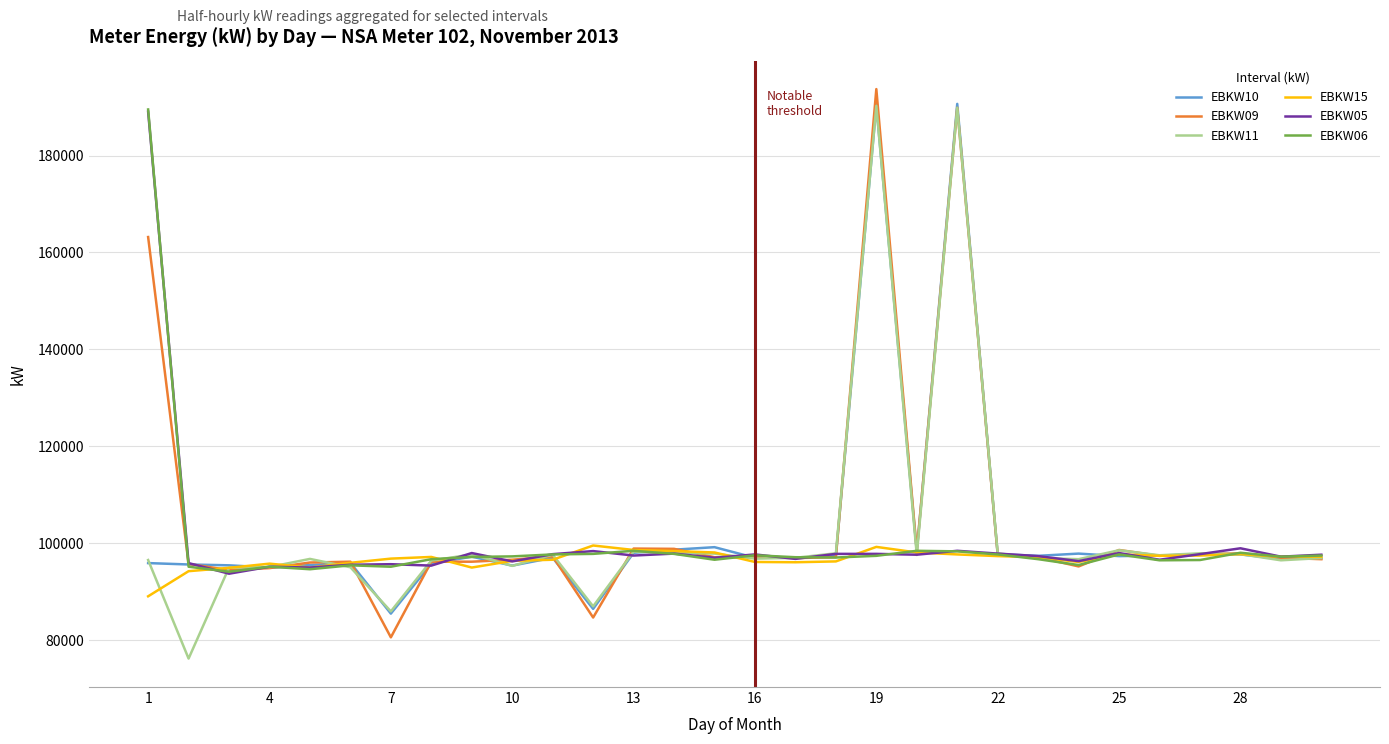

What is the greatest value displayed?

193708.8